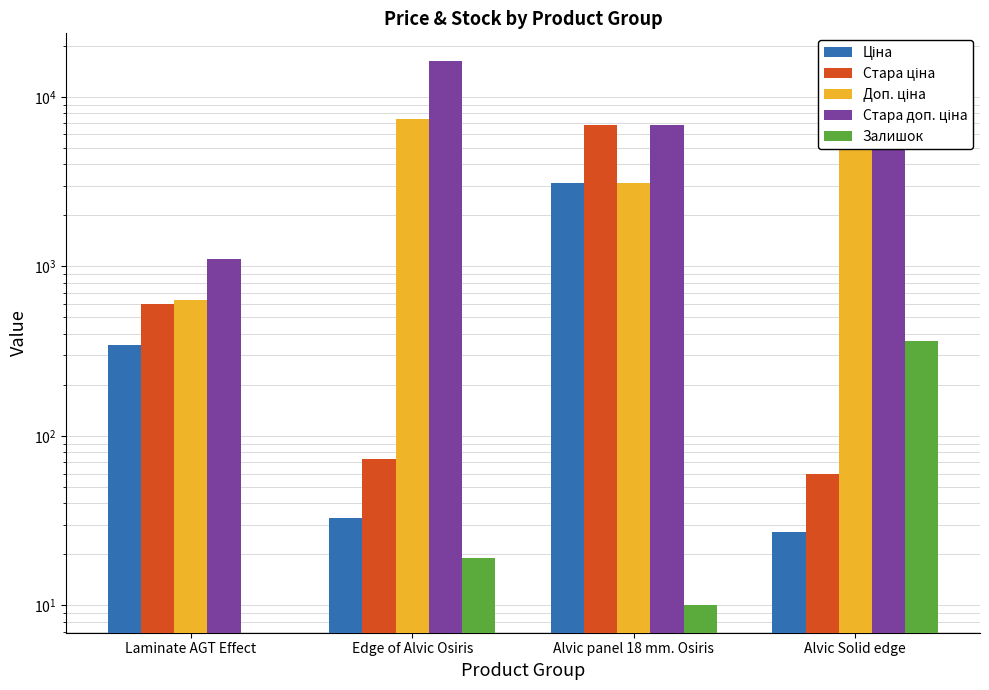

List the series in order of their peak value, highest first.

Стара доп. ціна, Доп. ціна, Стара ціна, Ціна, Залишок